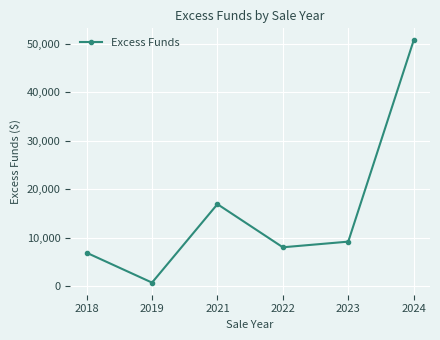

What is the average value?

15383.9